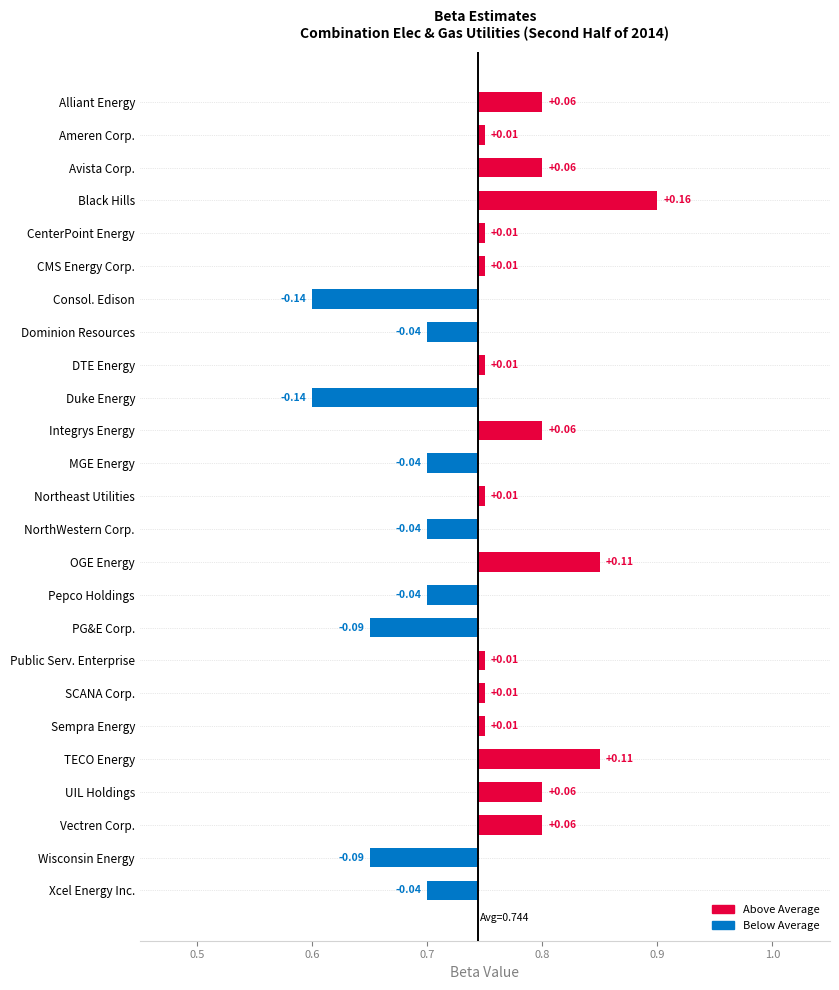

What is the sum of the values at Sempra Energy and Wisconsin Energy?

-0.1